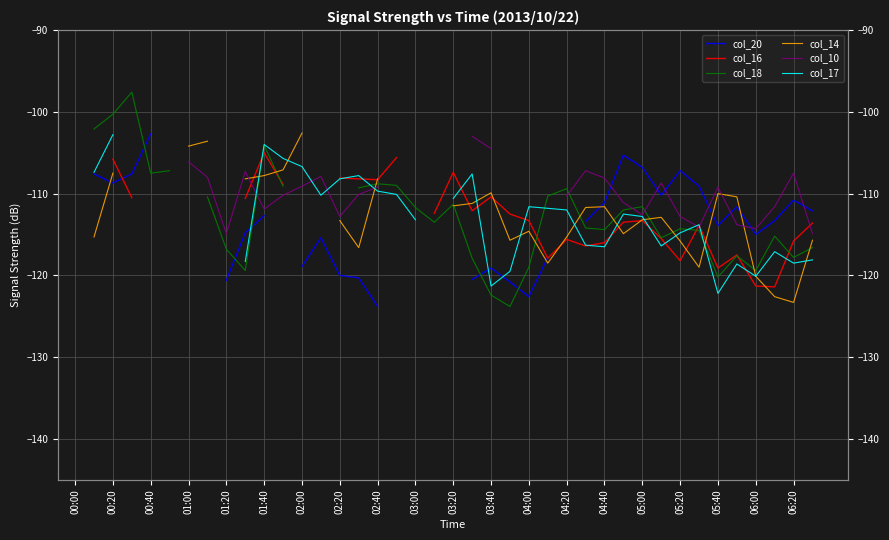

How many data points does each series have?

40